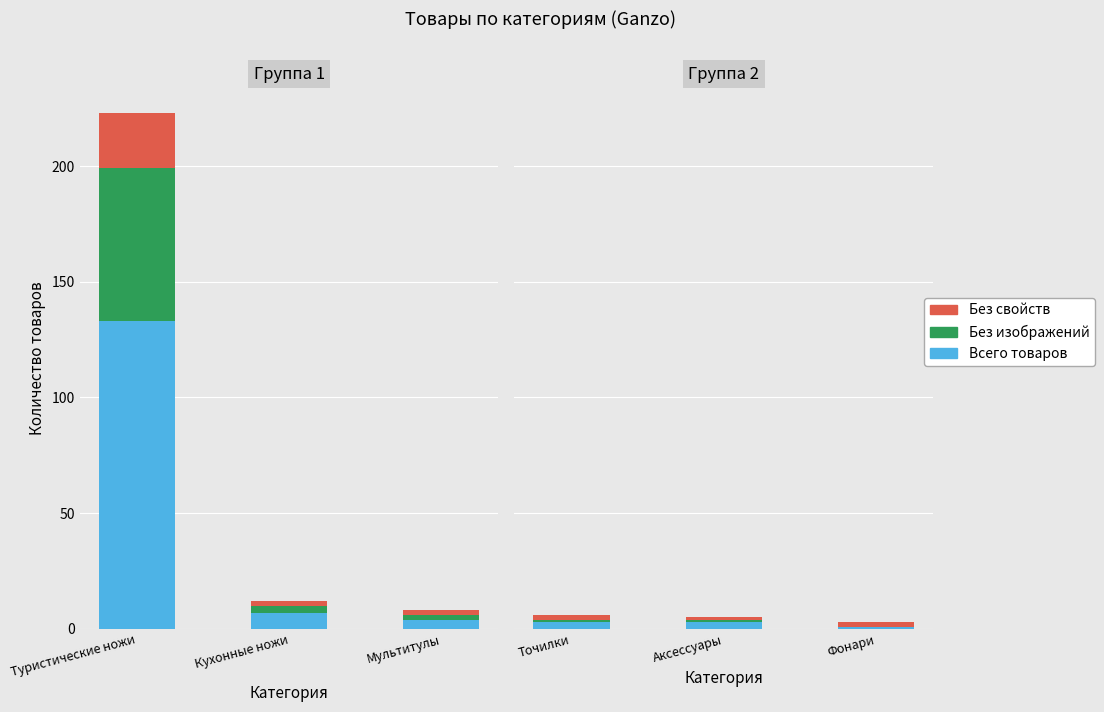

What are all the series names shown in the legend?

Всего товаров, Без изображений, Без свойств